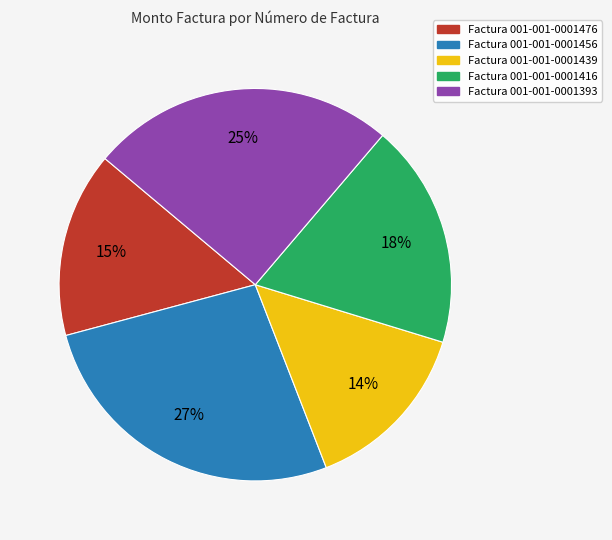

How many segments does this pie chart have?

5